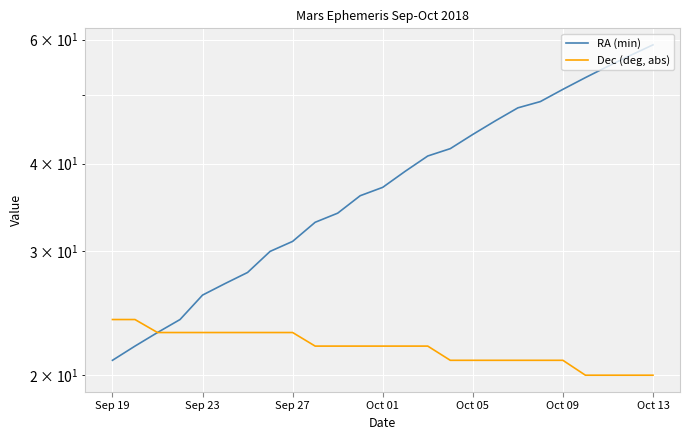

Count the number of categories in the chart.

25